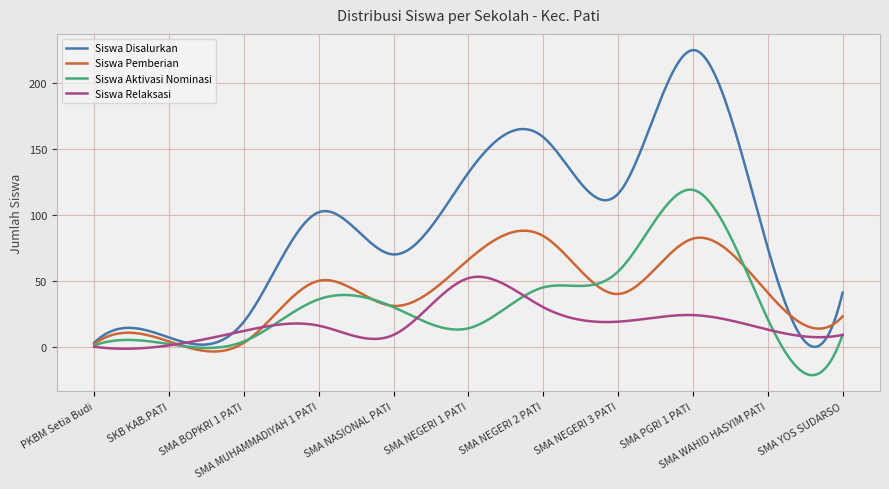

What is the sum of all Siswa Pemberian values?

12326.2